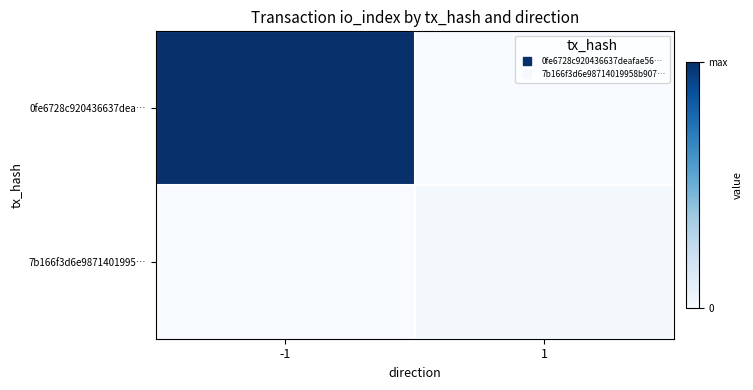

List the series in order of their overall mean, highest first.

0fe6728c920436637dea…, 7b166f3d6e9871401995…